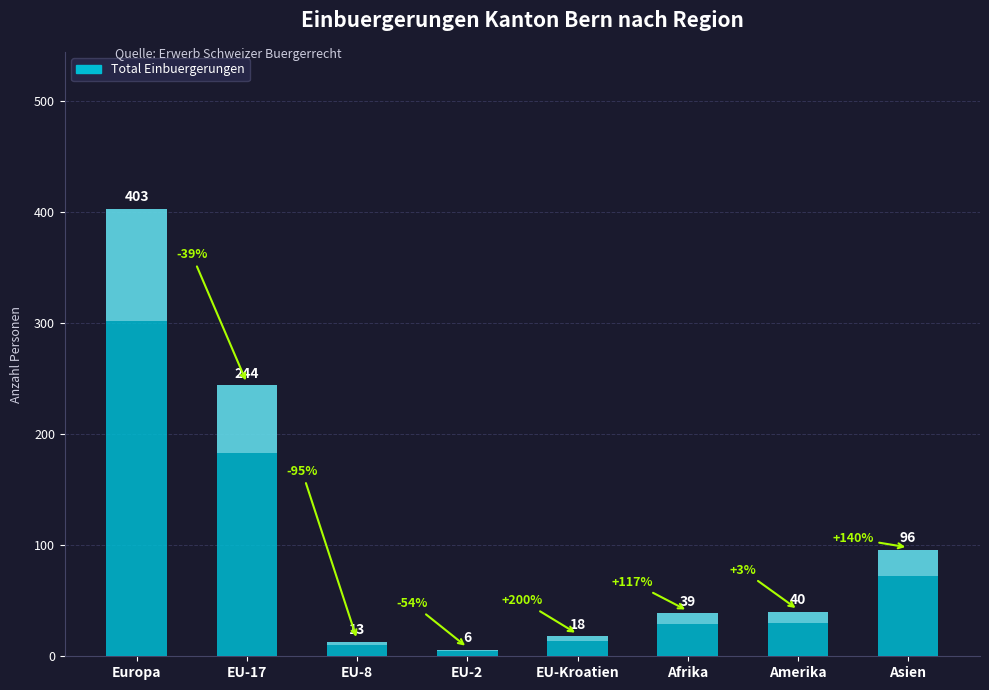

Reading right to left, transcribe all the data shown in this chart.

96	40	39	18	6	13	244	403